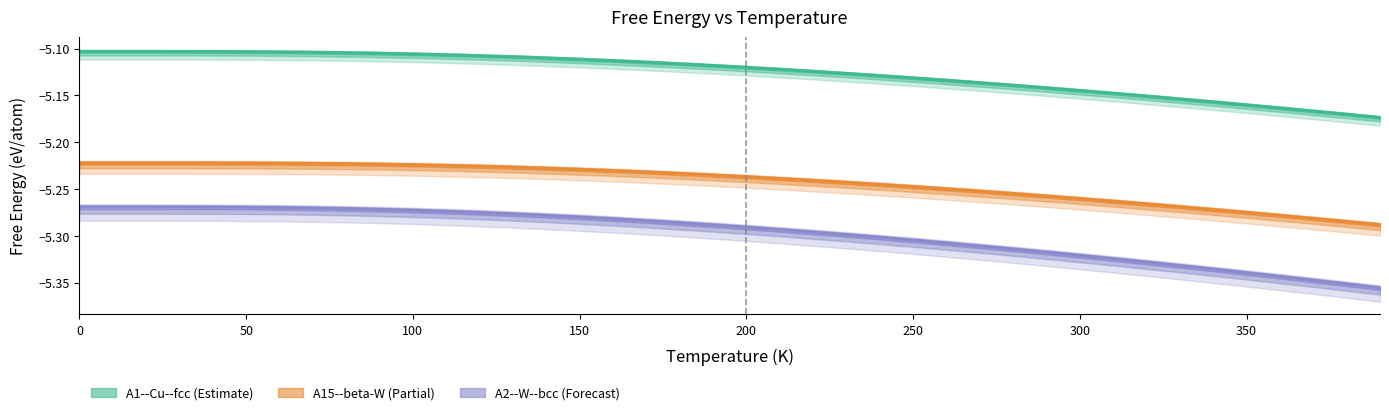

Which label corresponds to the smallest value in the chart?

390